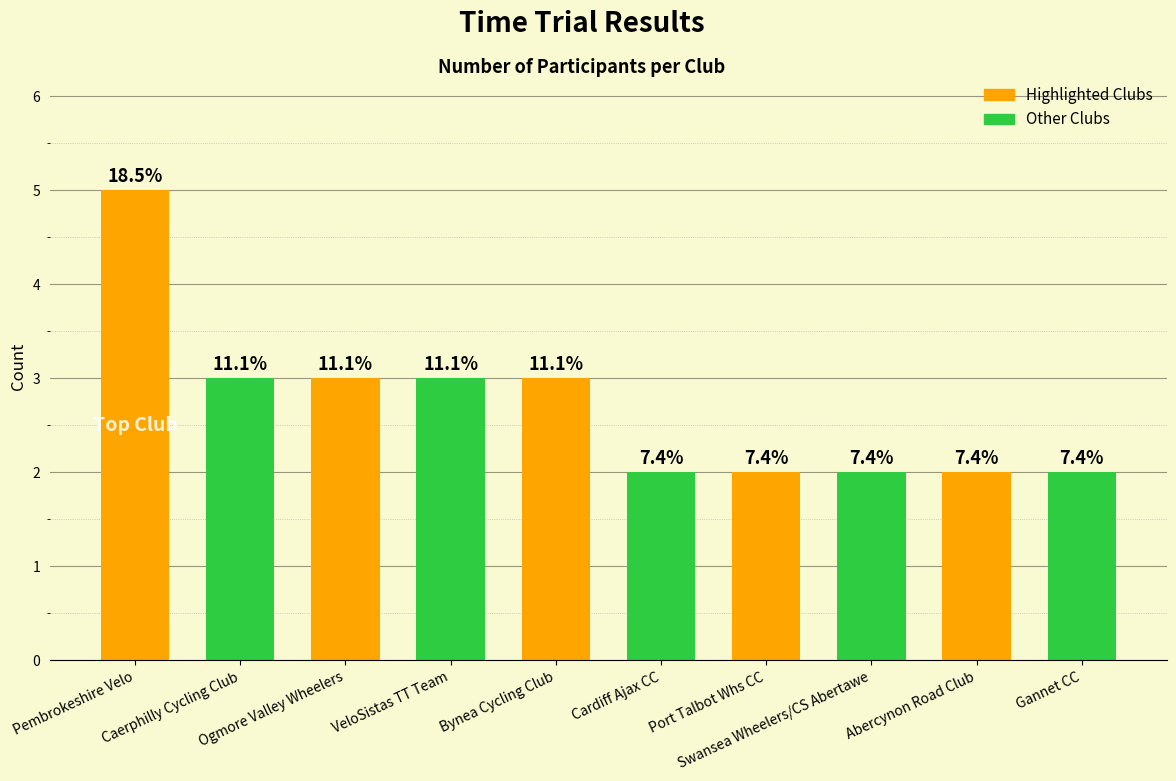

The value at Swansea Wheelers/CS Abertawe is 3. True or false?

False